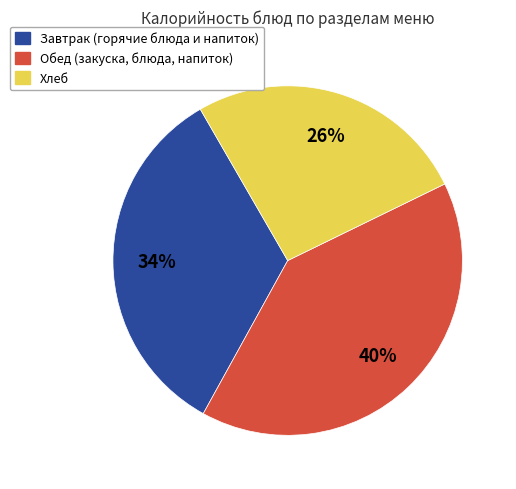

Is there a majority slice in this chart?

No